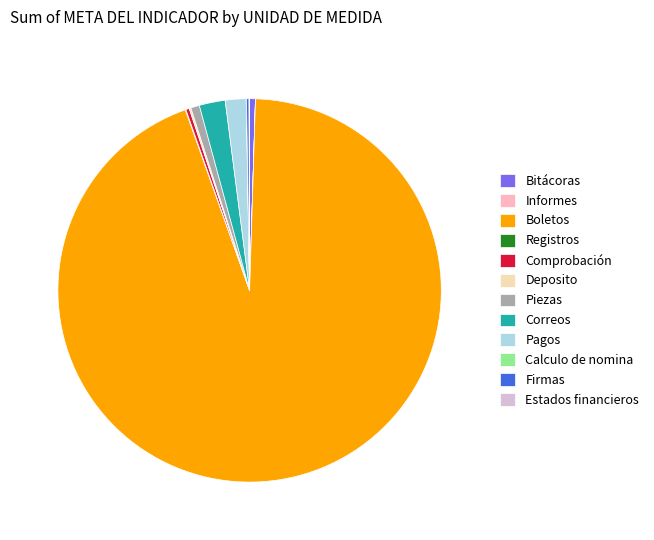

Does Boletos represent more than half of the total?

Yes